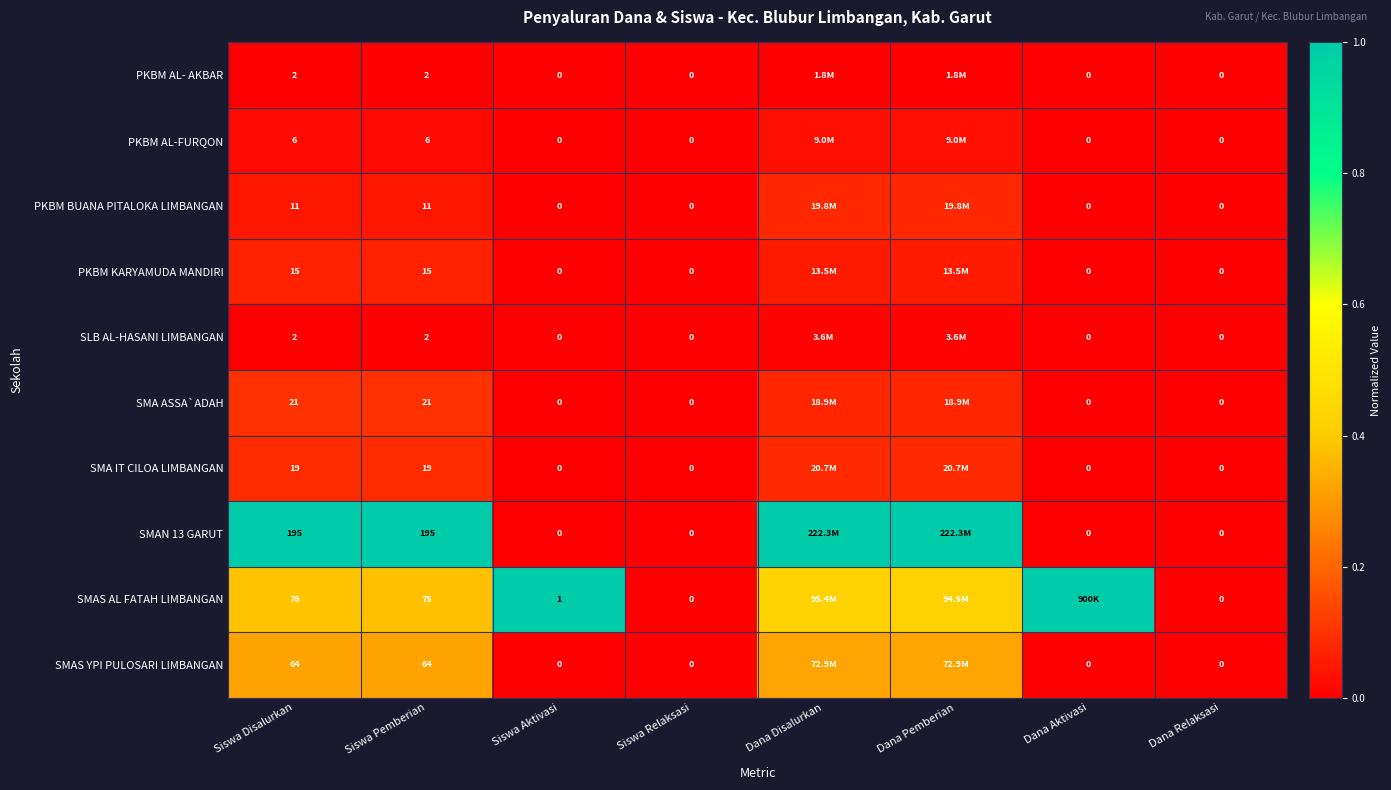

What is the maximum value shown in the chart?

1.0